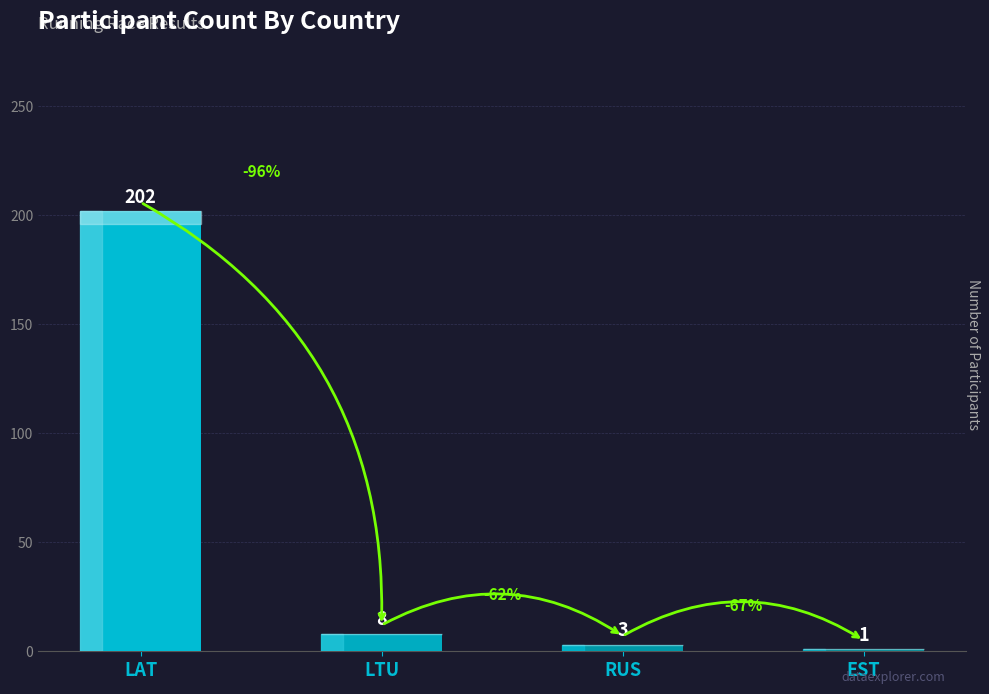

List the labels in order of value, smallest first.

EST, RUS, LTU, LAT